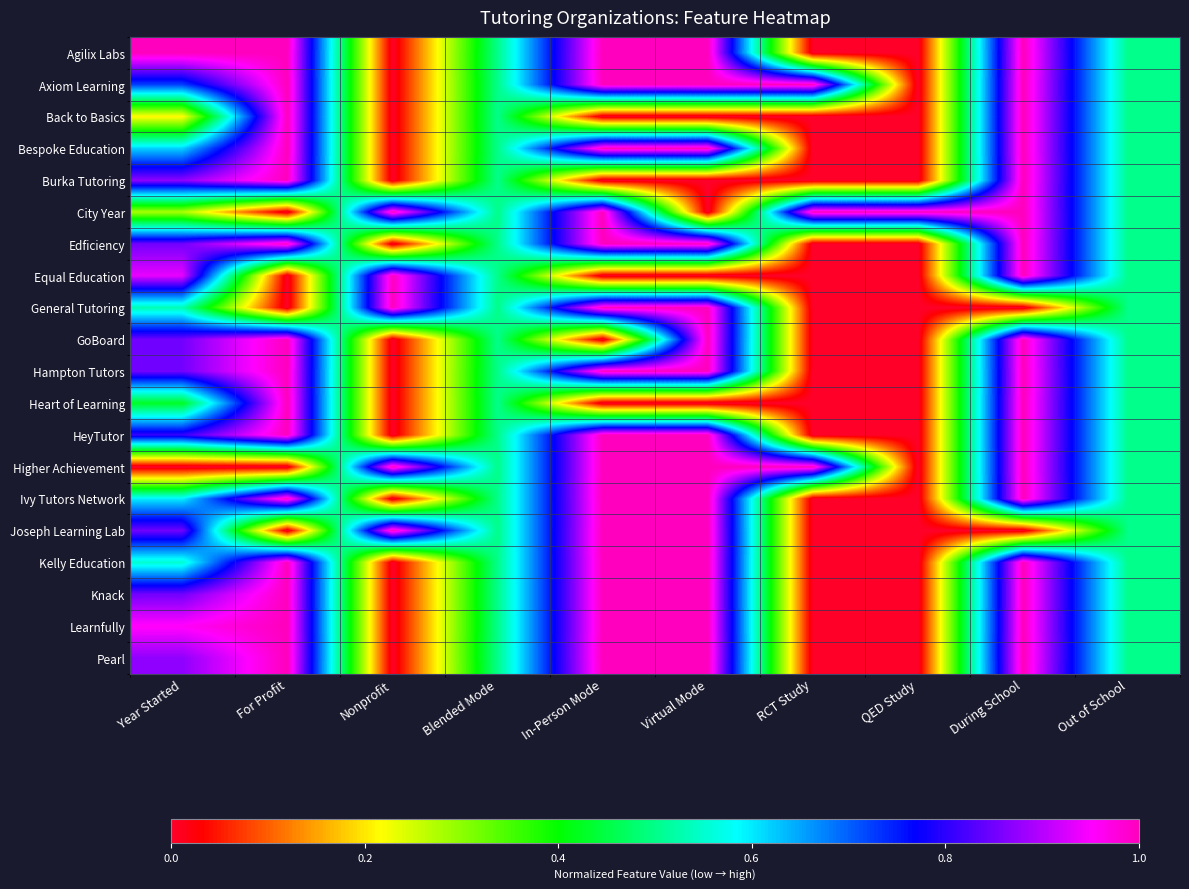

What is the maximum value shown in the chart?

1.0